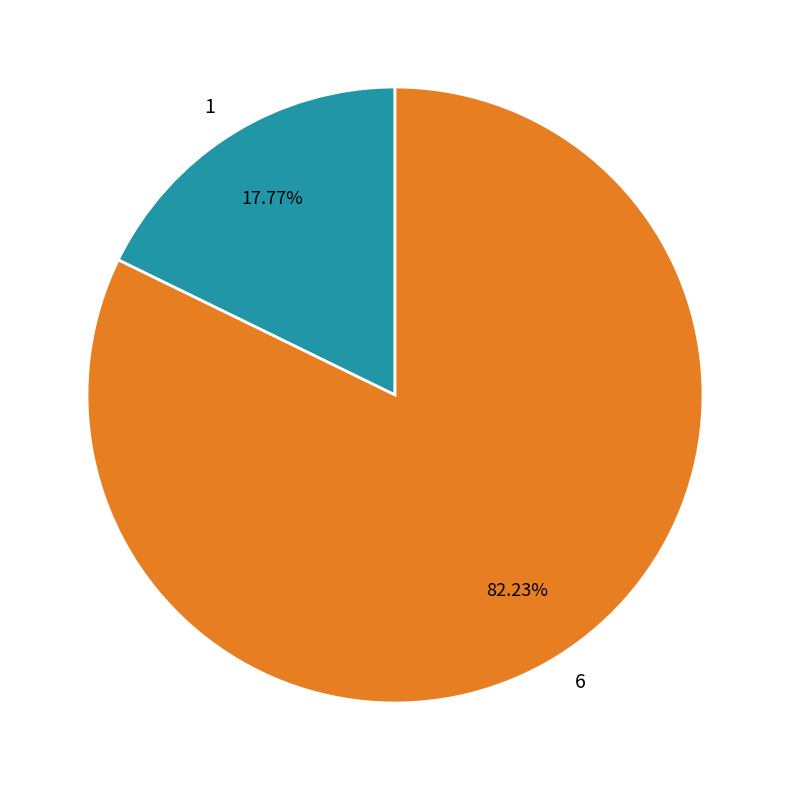

What is the ratio of the value at 6 to the value at 1?

4.6